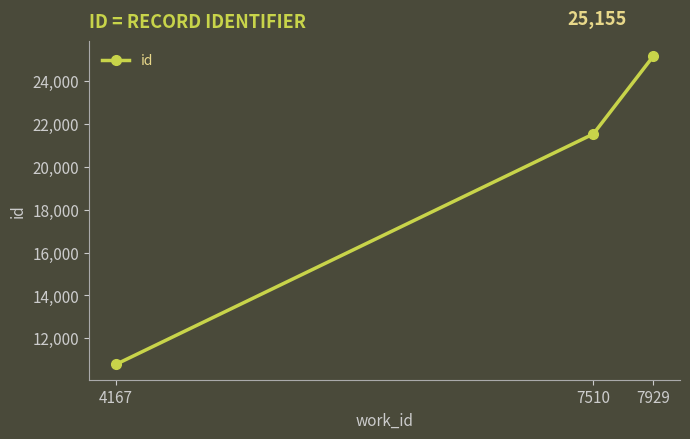

What is the minimum value shown in the chart?

10781